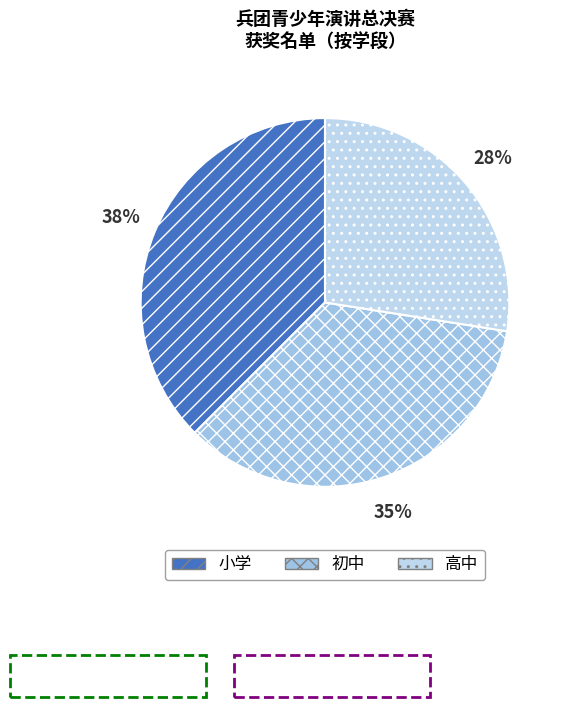

Rank the categories by value from highest to lowest.

小学, 初中, 高中